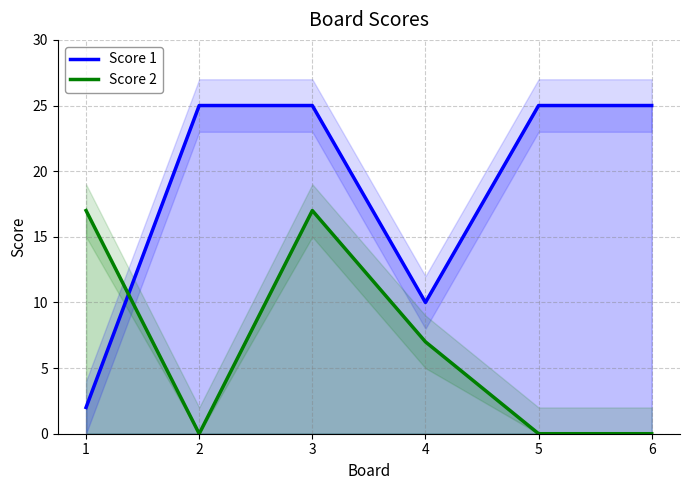

How many lines are shown in the chart?

2